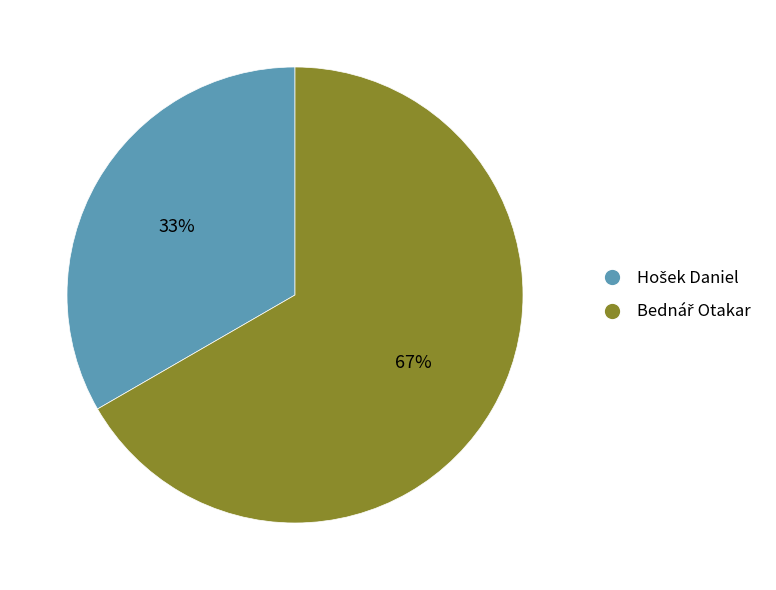

To the nearest percent, what is the average slice percentage?

50%